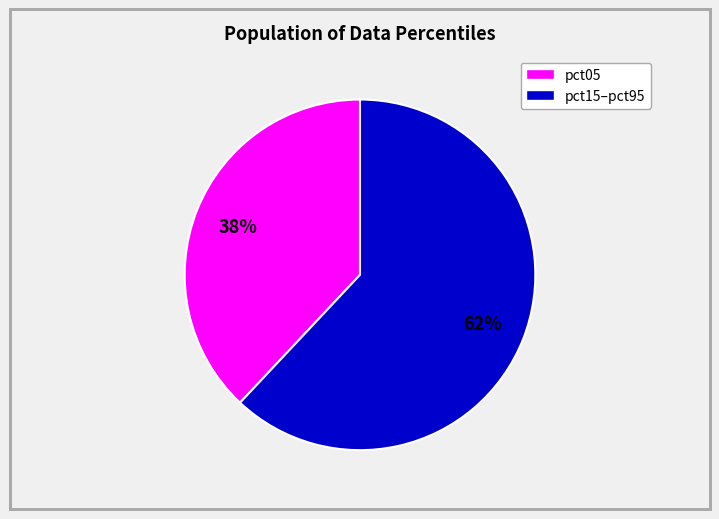

Is there any slice that represents more than half of the pie?

Yes